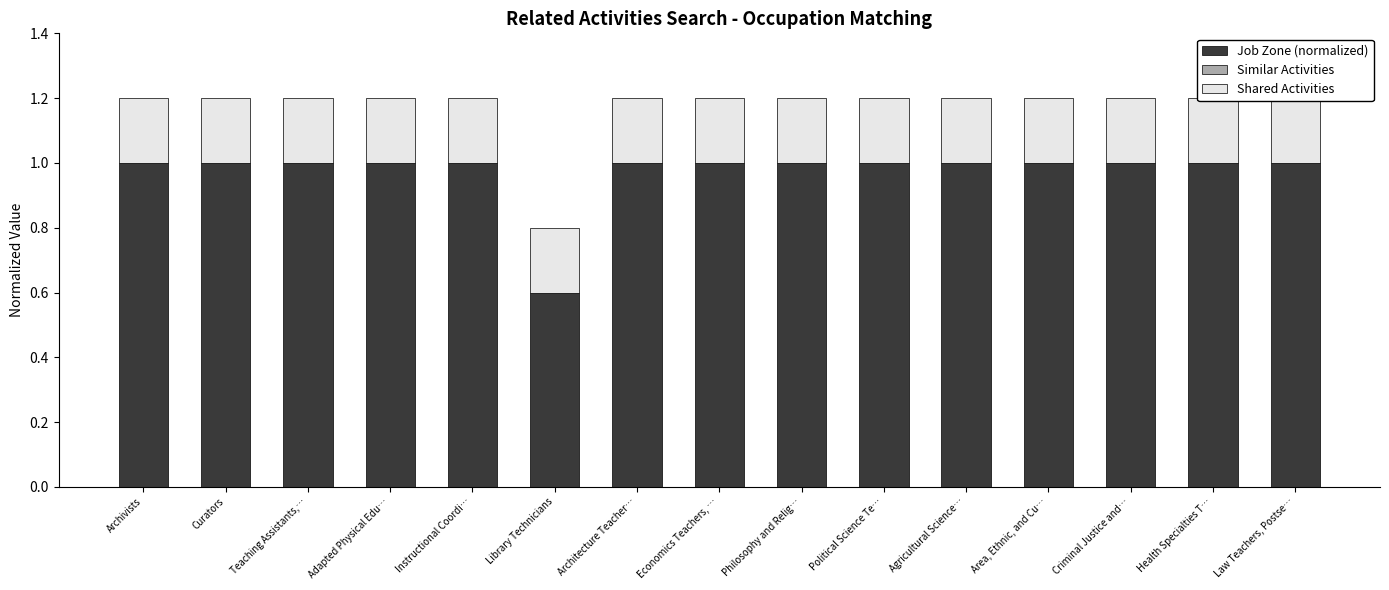

Does the chart contain stacked bars?

No